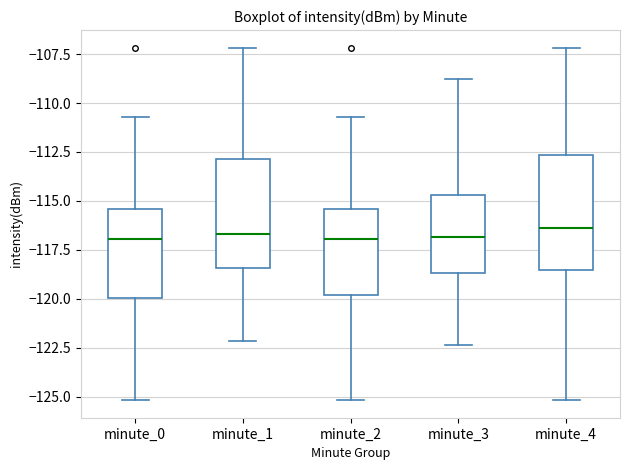

Where does the median line of the box for minute_1 sit on the y-axis? The values are not printed on the chart, so give them approximately, as read against the axis.

-116.5